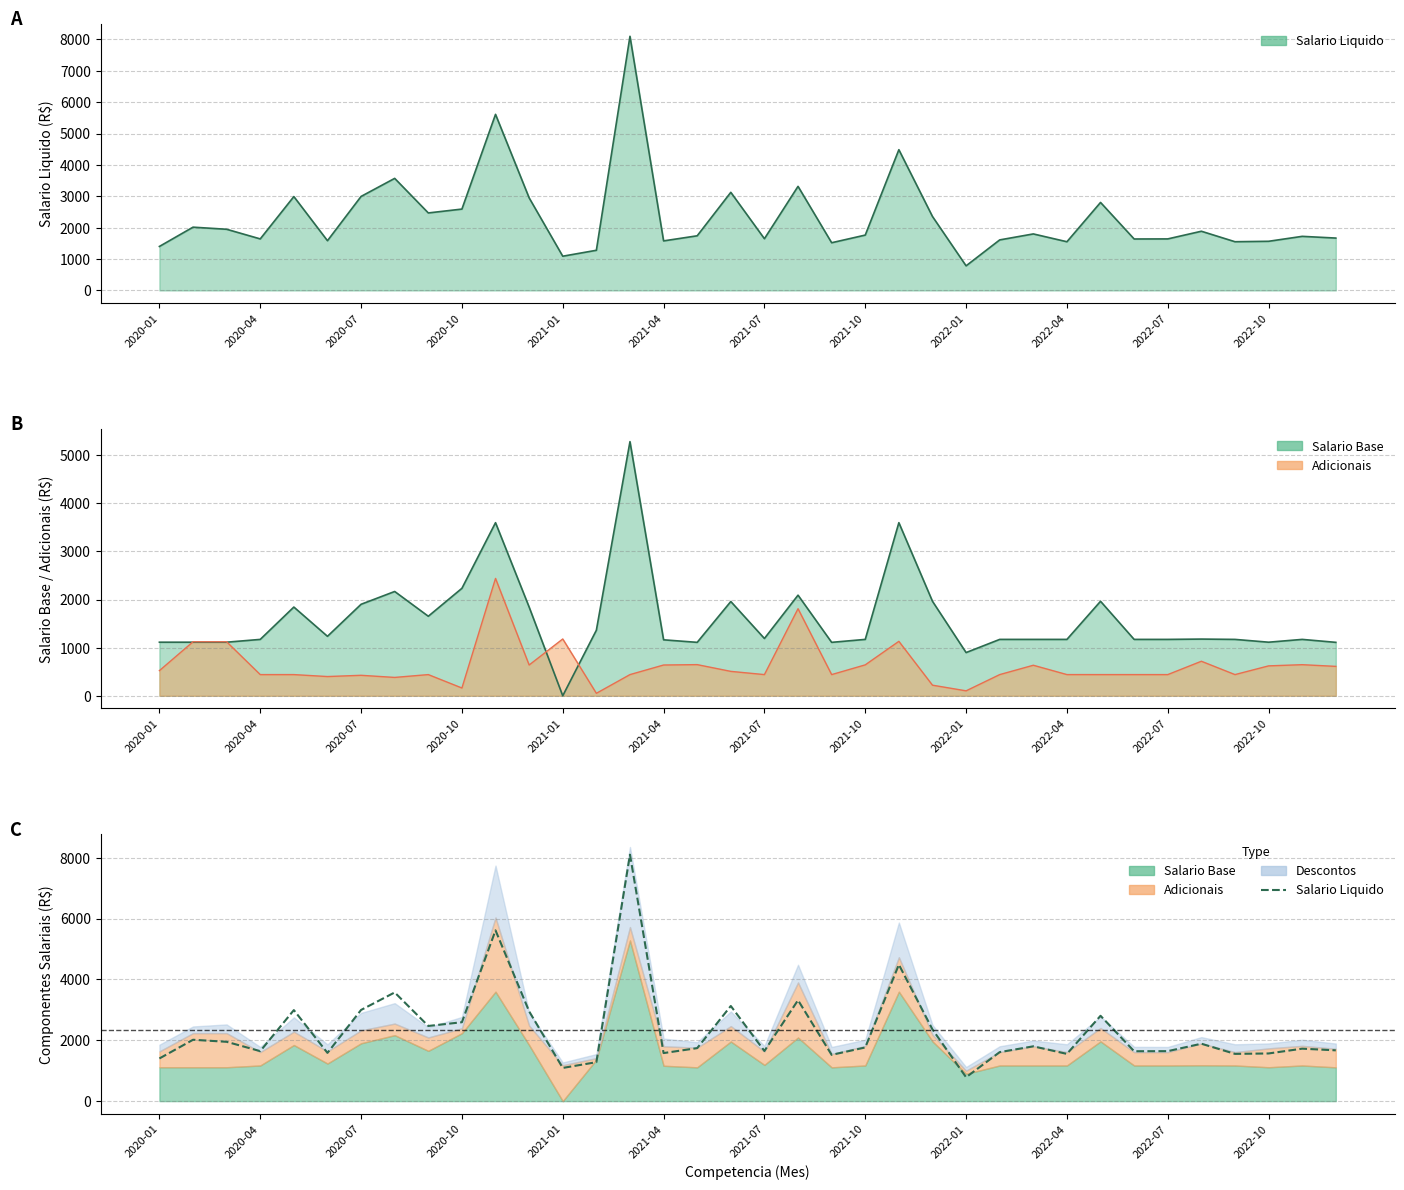

What is the value of the 34th point from the left?

1566.1